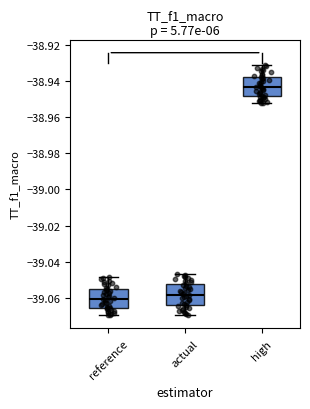

Reading left to right, read every box against the y-axis: the position of its median line, the range the box covers, and the ends of its whiskers. The values are not printed on the chart, so give them approximately, as read against the axis.

reference: median -39.060, box -39.066 to -39.054, whiskers -39.070 to -39.048
actual: median -39.058, box -39.064 to -39.052, whiskers -39.070 to -39.046
high: median -38.944, box -38.948 to -38.938, whiskers -38.952 to -38.932